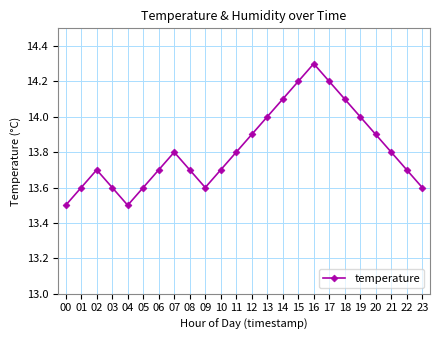

What is the sum of all values?

331.6